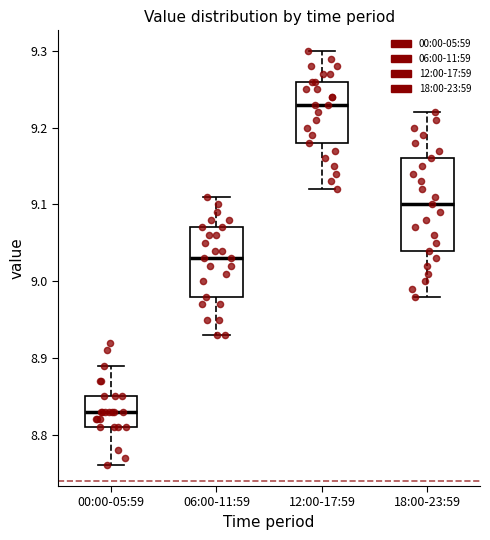

Reading left to right, transcribe this box plot: for each box, give where its median line is, the range the box spans, and where its two whiskers end, as read against the y-axis. The values are not printed on the chart, so give them approximately, as read against the axis.

00:00-05:59: median 8.83, box 8.81 to 8.85, whiskers 8.76 to 8.89
06:00-11:59: median 9.03, box 8.98 to 9.07, whiskers 8.93 to 9.11
12:00-17:59: median 9.23, box 9.18 to 9.26, whiskers 9.12 to 9.30
18:00-23:59: median 9.10, box 9.04 to 9.16, whiskers 8.98 to 9.22